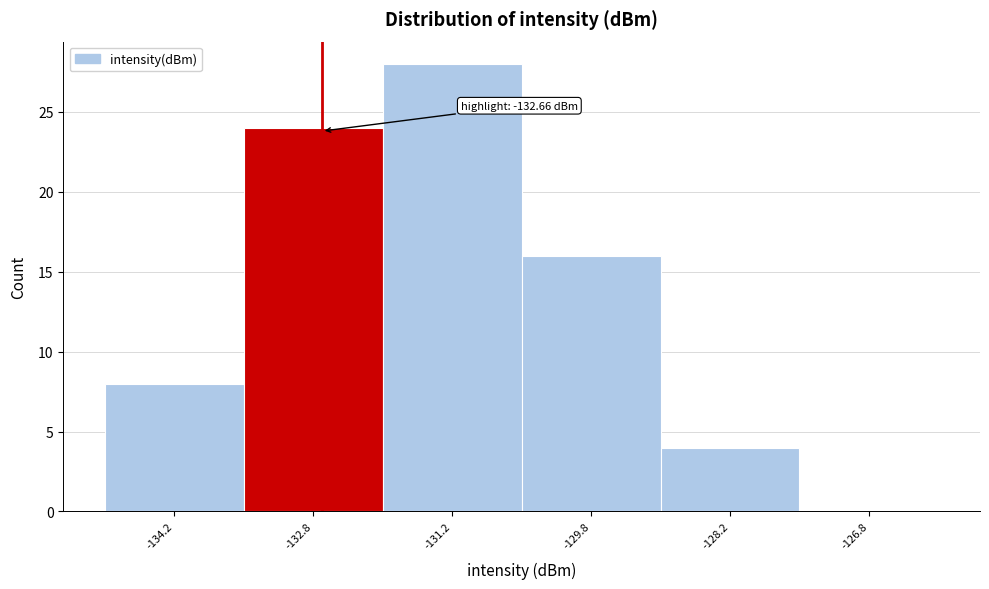

Over which range of the x-axis is the bar tallest?

-132.0 to -130.5